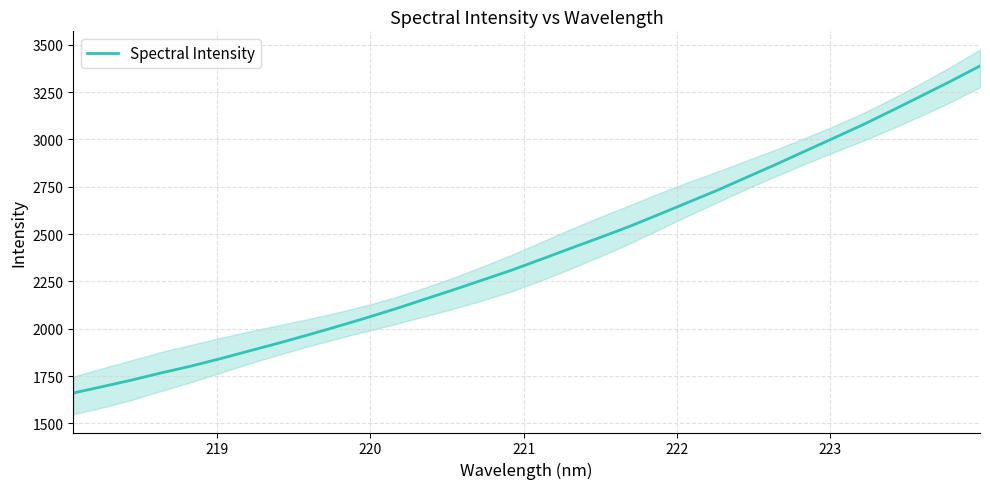

True or false: the data has more than 0 interior local peaks.

False